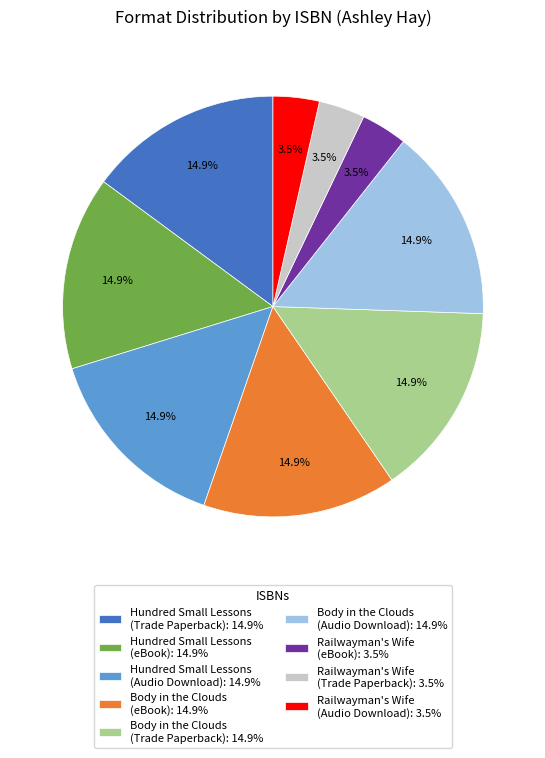

Does any single category account for the majority?

No